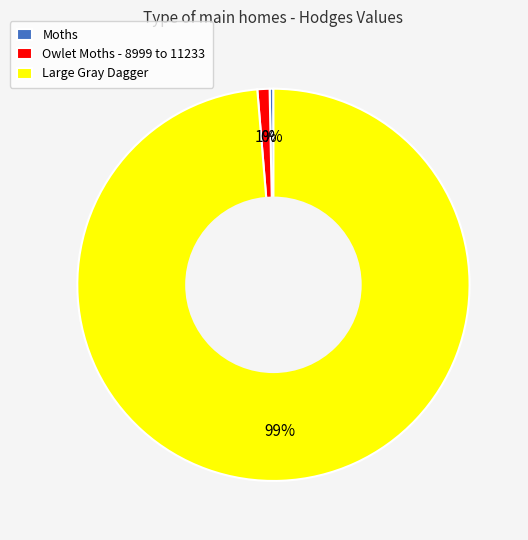

To the nearest percent, what is the average slice percentage?

33%